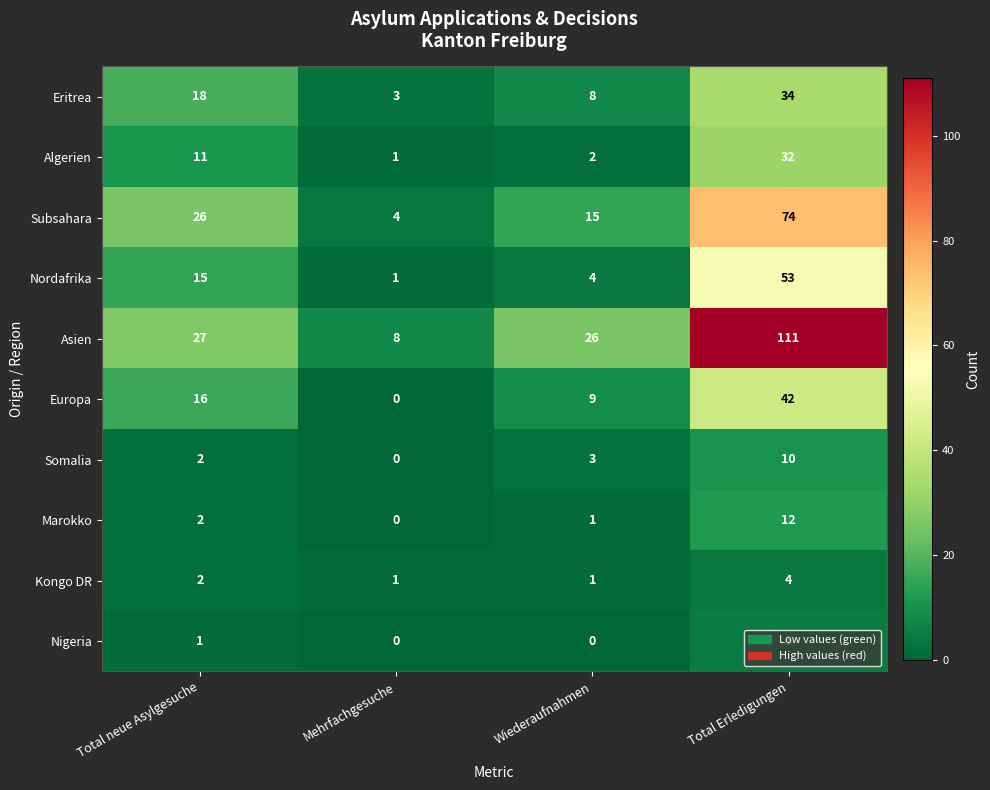

What is the greatest value displayed?

111